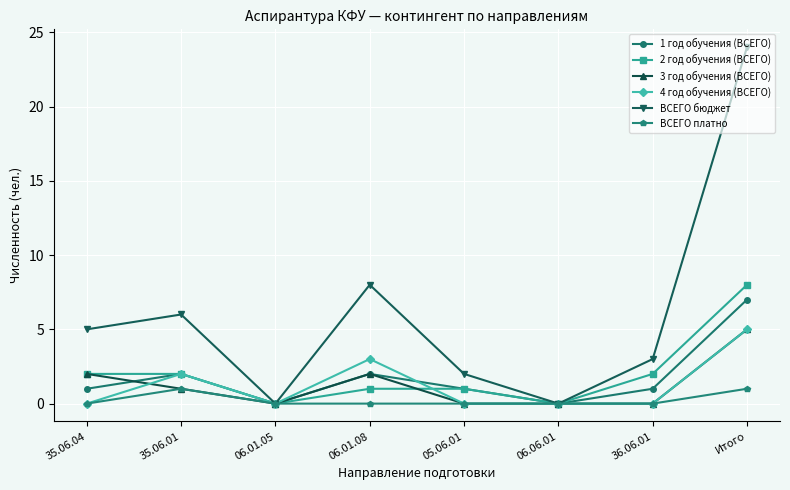

Is the value of ВСЕГО бюджет at Итого greater than the value of 4 год обучения (ВСЕГО) at 36.06.01?

Yes